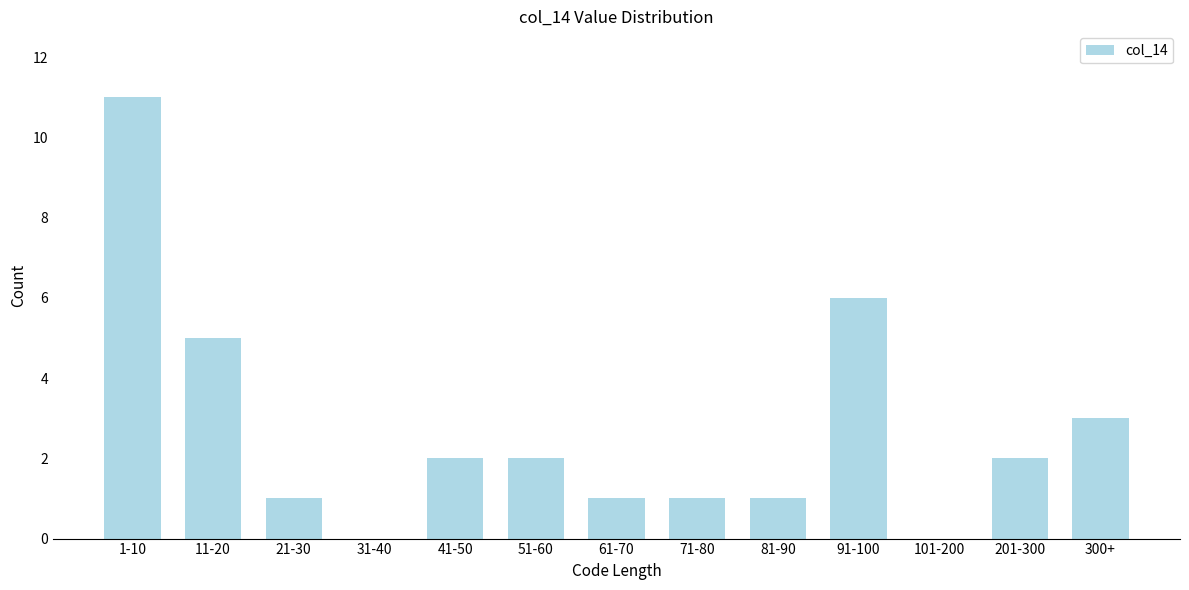

Reading left to right, what are all the values shown in this chart?

1-10=11	11-20=5	21-30=1	31-40=0	41-50=2	51-60=2	61-70=1	71-80=1	81-90=1	91-100=6	101-200=0	201-300=2	300+=3